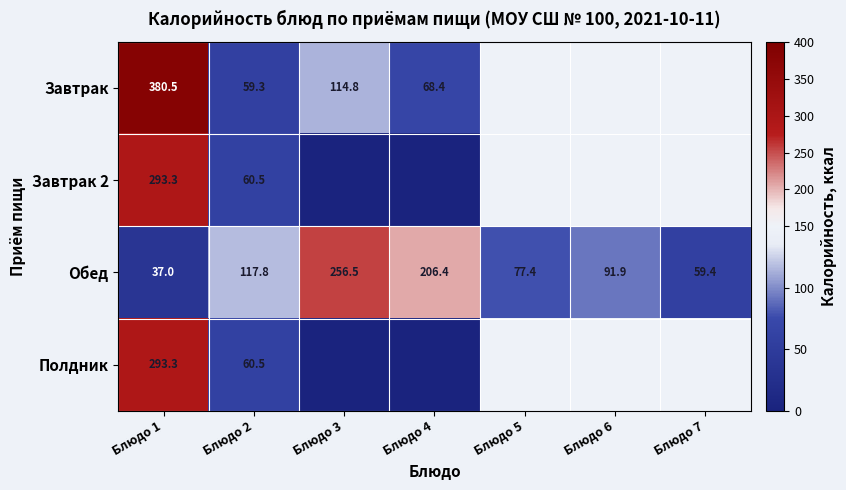

How many data points does each series have?

7